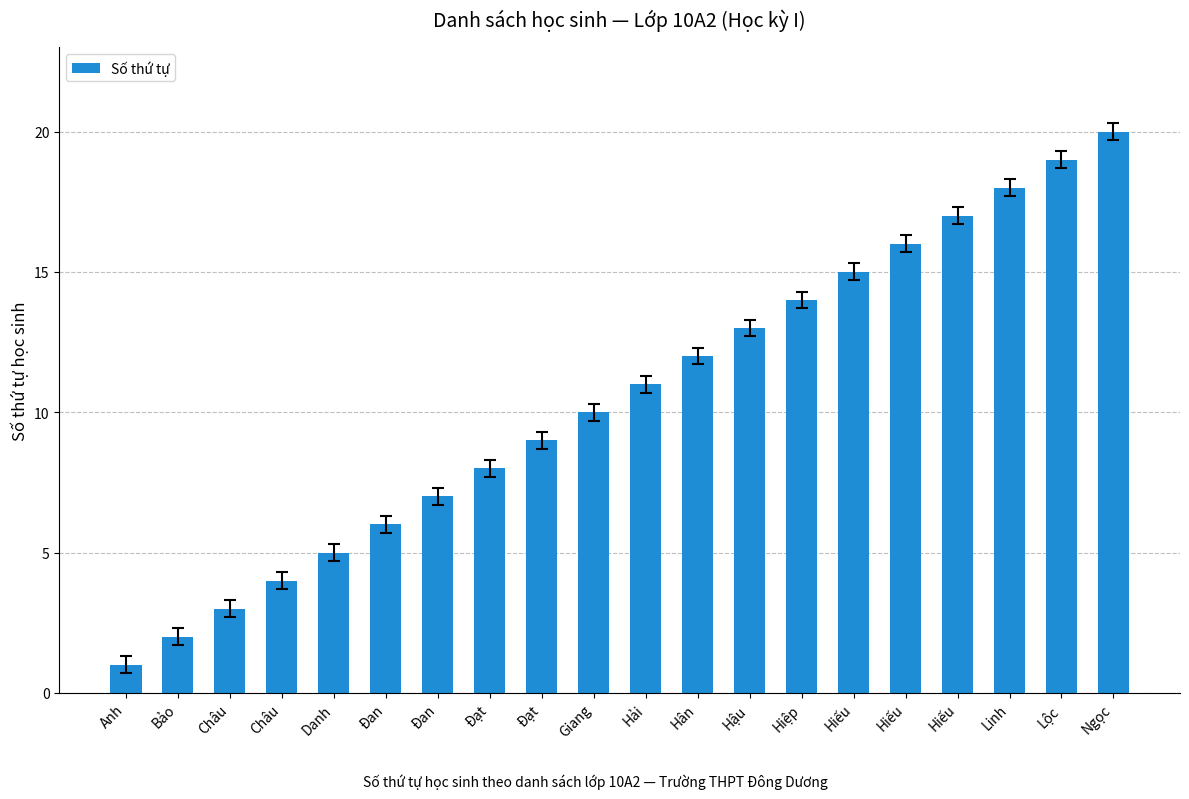

What is the change in value from Châu to Hiệp?

+11